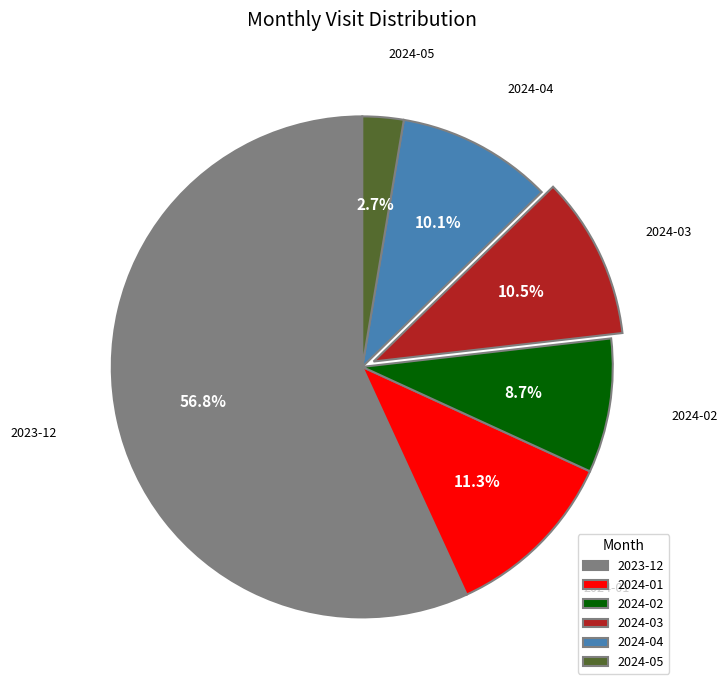

To the nearest percent, what portion does 2024-04 represent?

10%